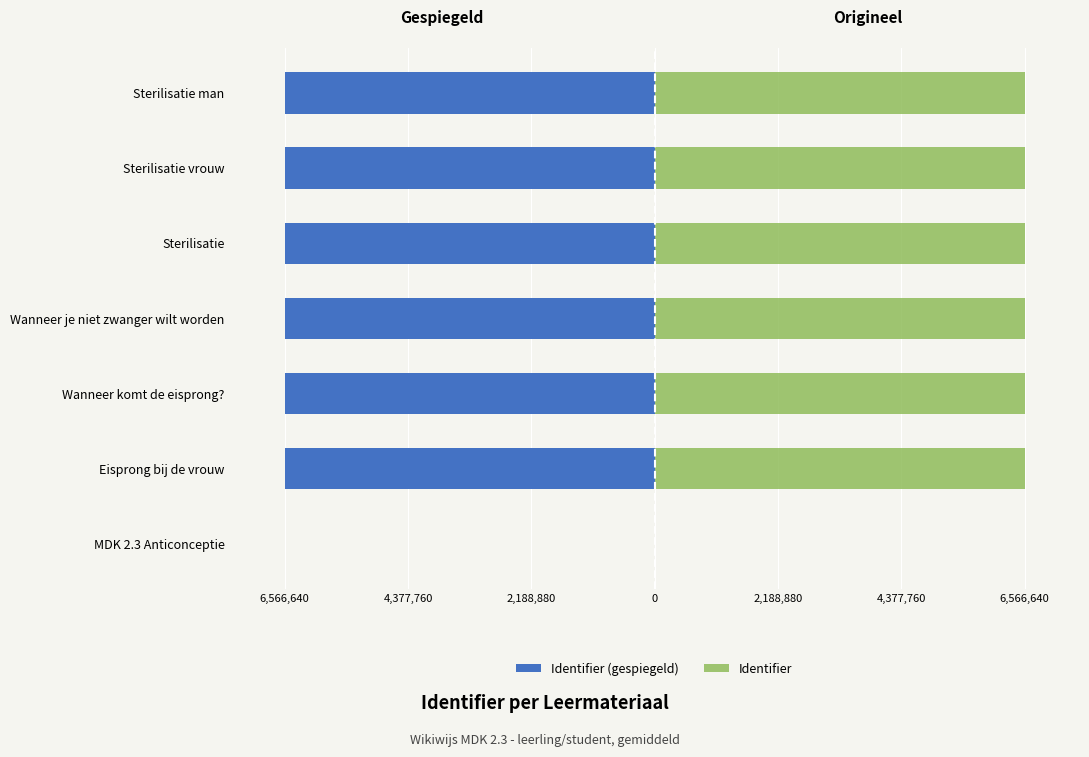

What is the maximum value shown in the chart?

6566640